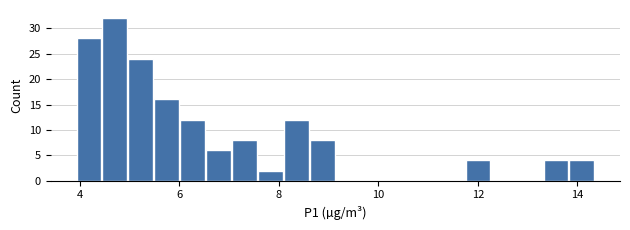

Around what value on the x-axis is the tallest bar? Give the approximate position of its centre, as read against the axis.

4.8